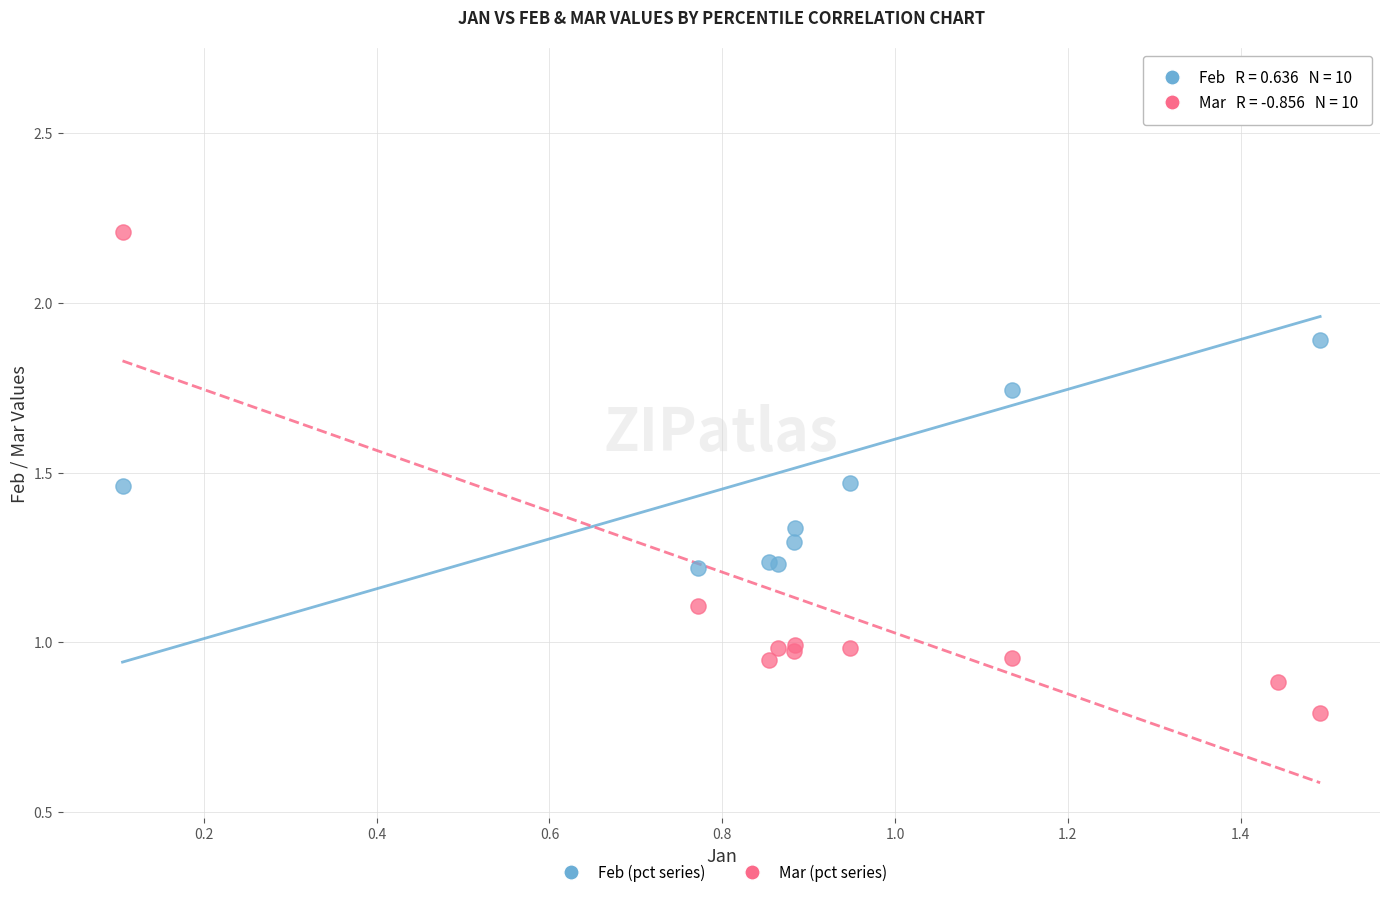

What are all the series names shown in the legend?

Feb (pct series), Mar (pct series)